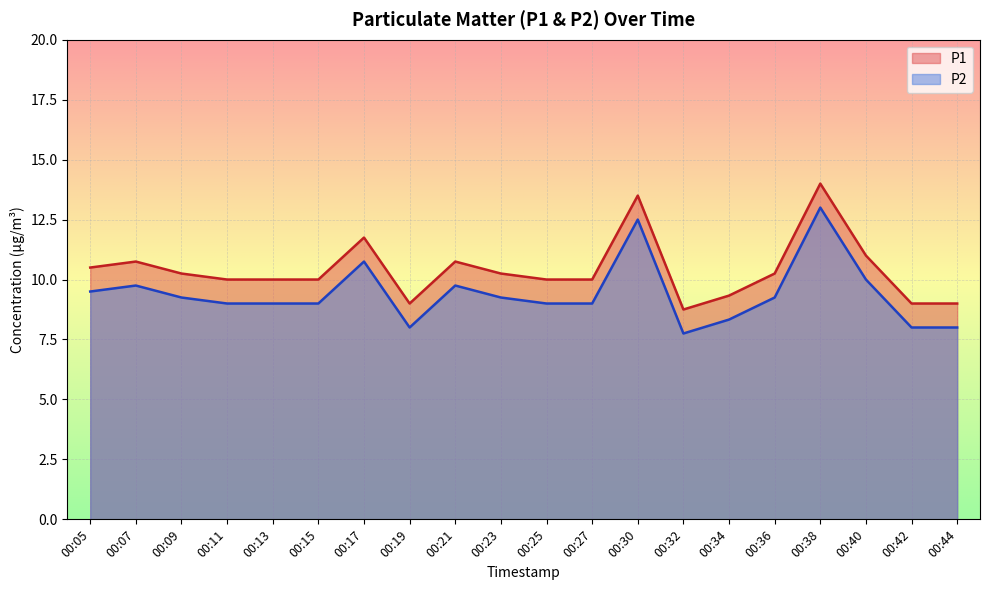

How many lines are shown in the chart?

2